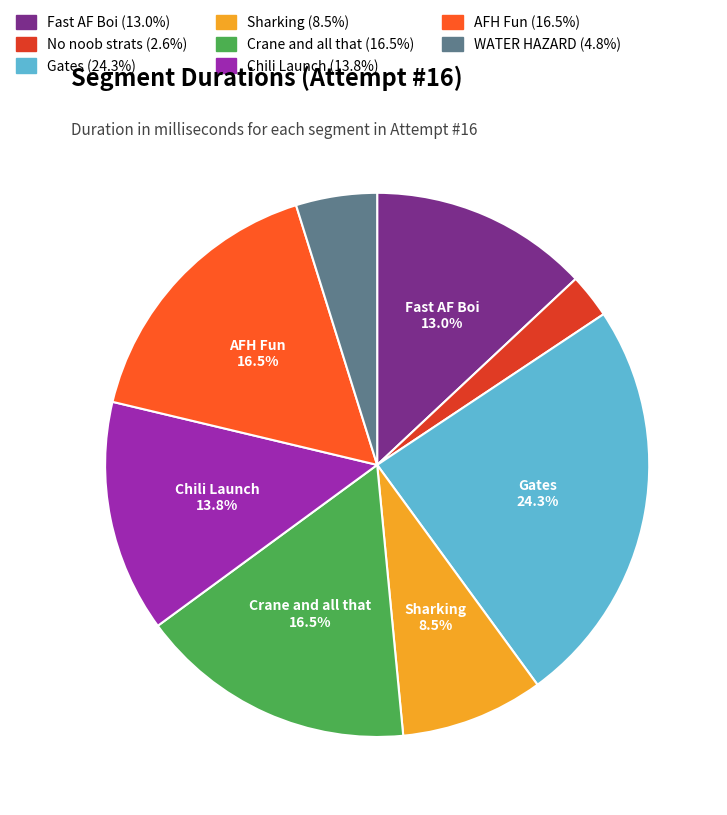

Does any single category account for the majority?

No